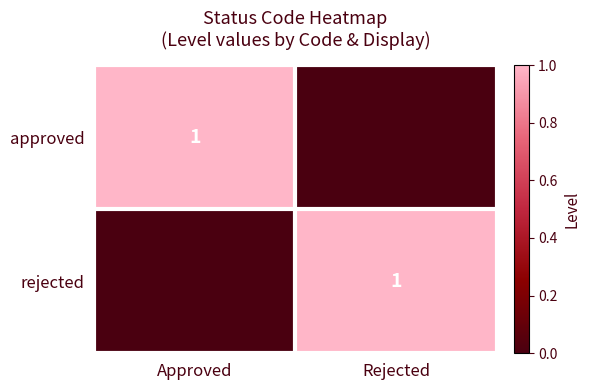

Is the value of rejected at Rejected greater than the value of approved at Rejected?

Yes